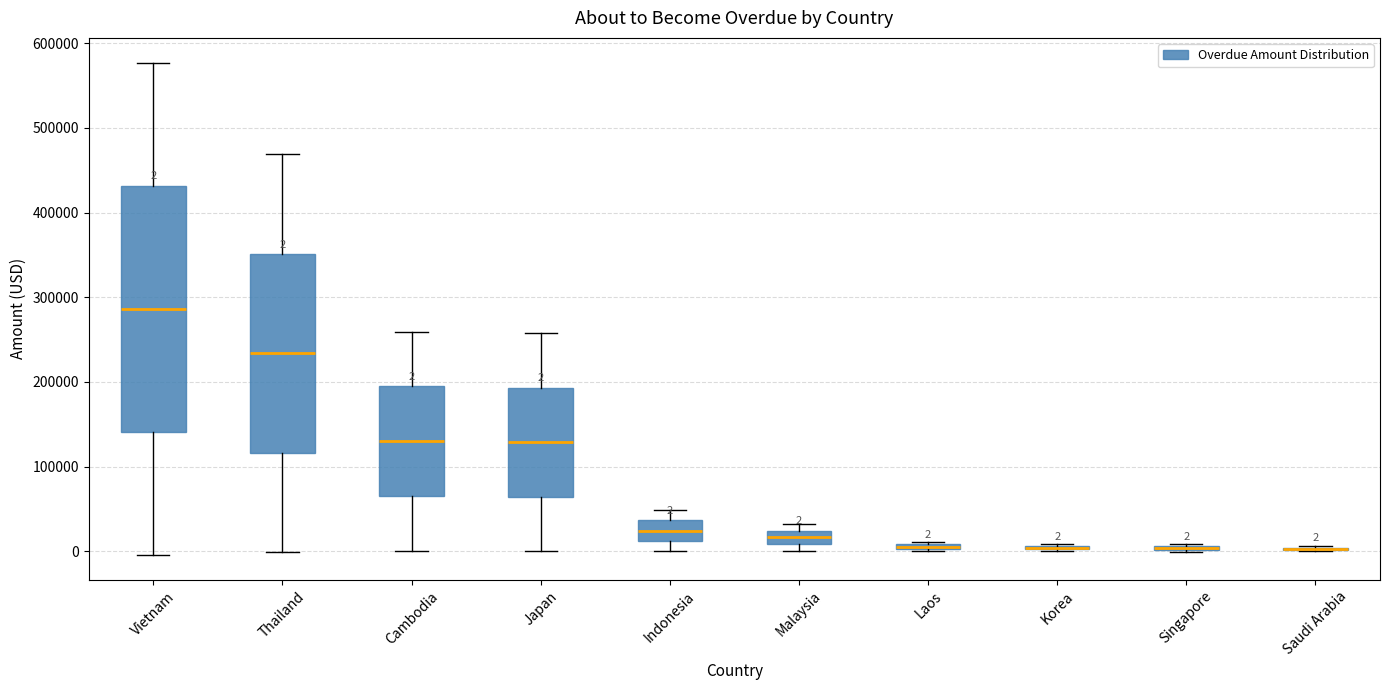

Which box is the tallest, from its lower edge to its upper edge?

Vietnam